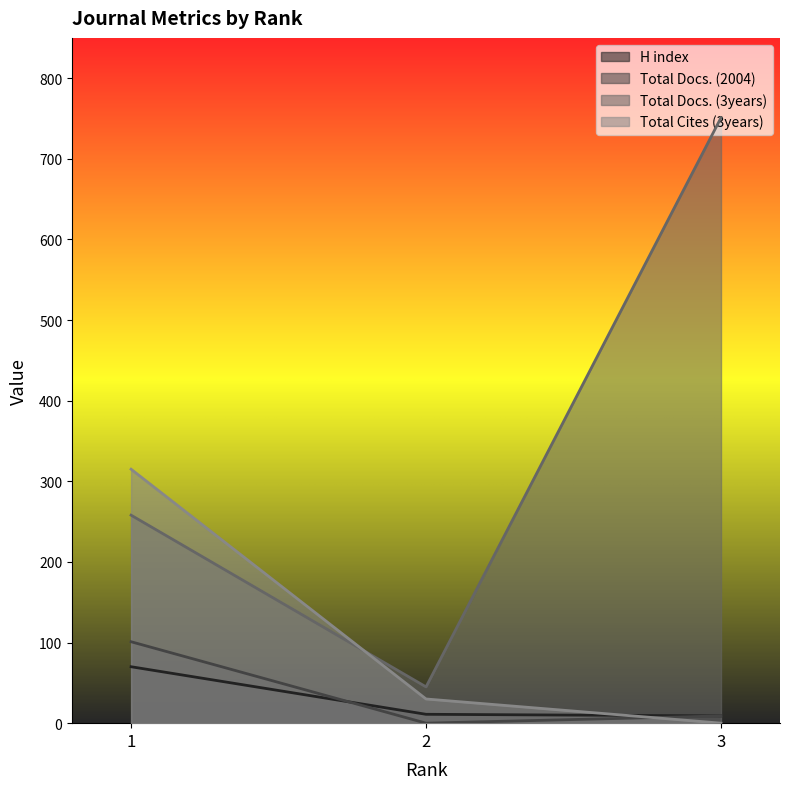

How many data points in Total Docs. (2004) are less than 9?

1